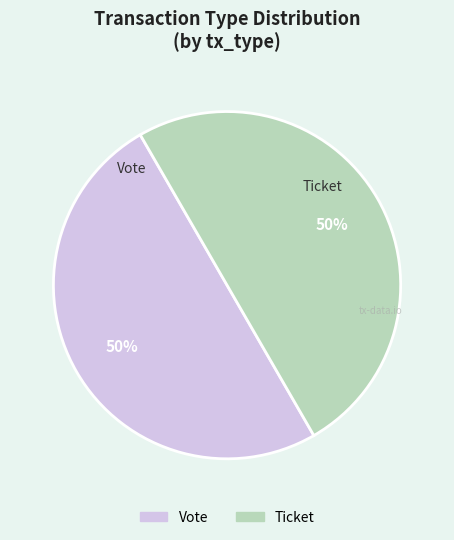

Count the number of slices in the pie.

2